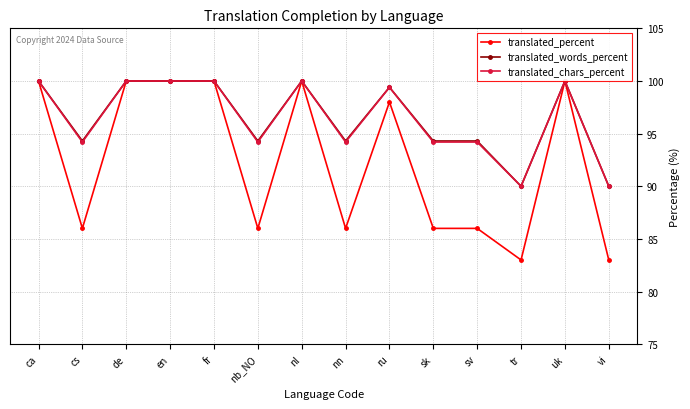

What is the greatest value displayed?

100.0